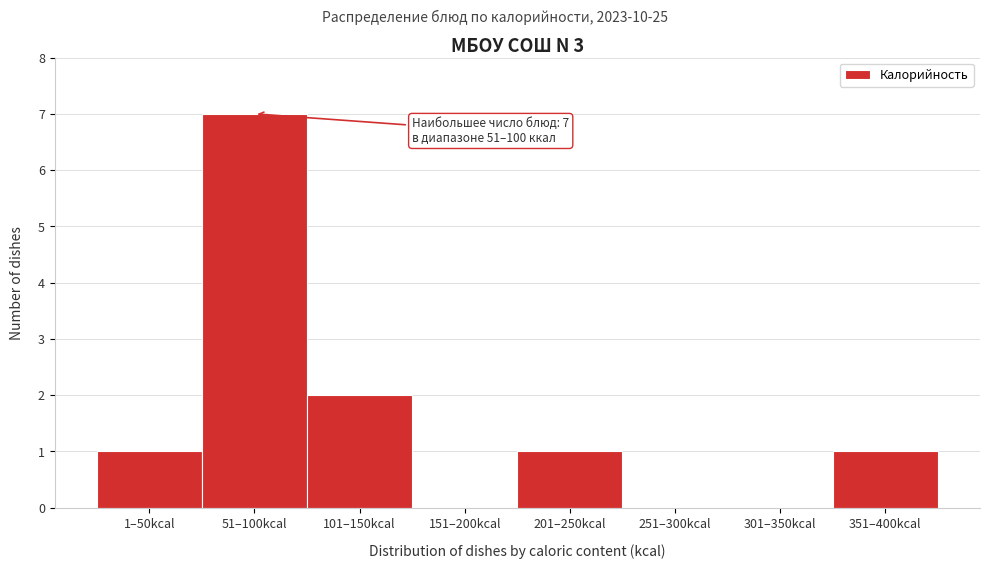

Reading right to left, extract all data points from this chart.

351–400kcal=1	301–350kcal=0	251–300kcal=0	201–250kcal=1	151–200kcal=0	101–150kcal=2	51–100kcal=7	1–50kcal=1